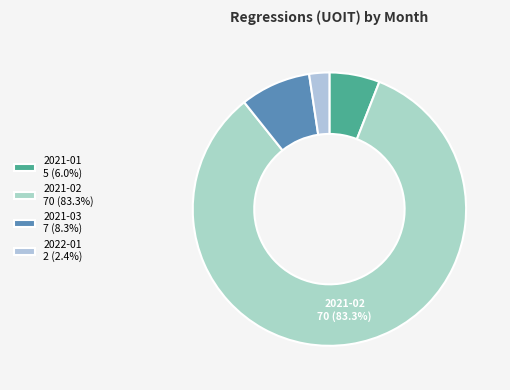

Between 2022-01 and 2021-03, which is larger?

2021-03